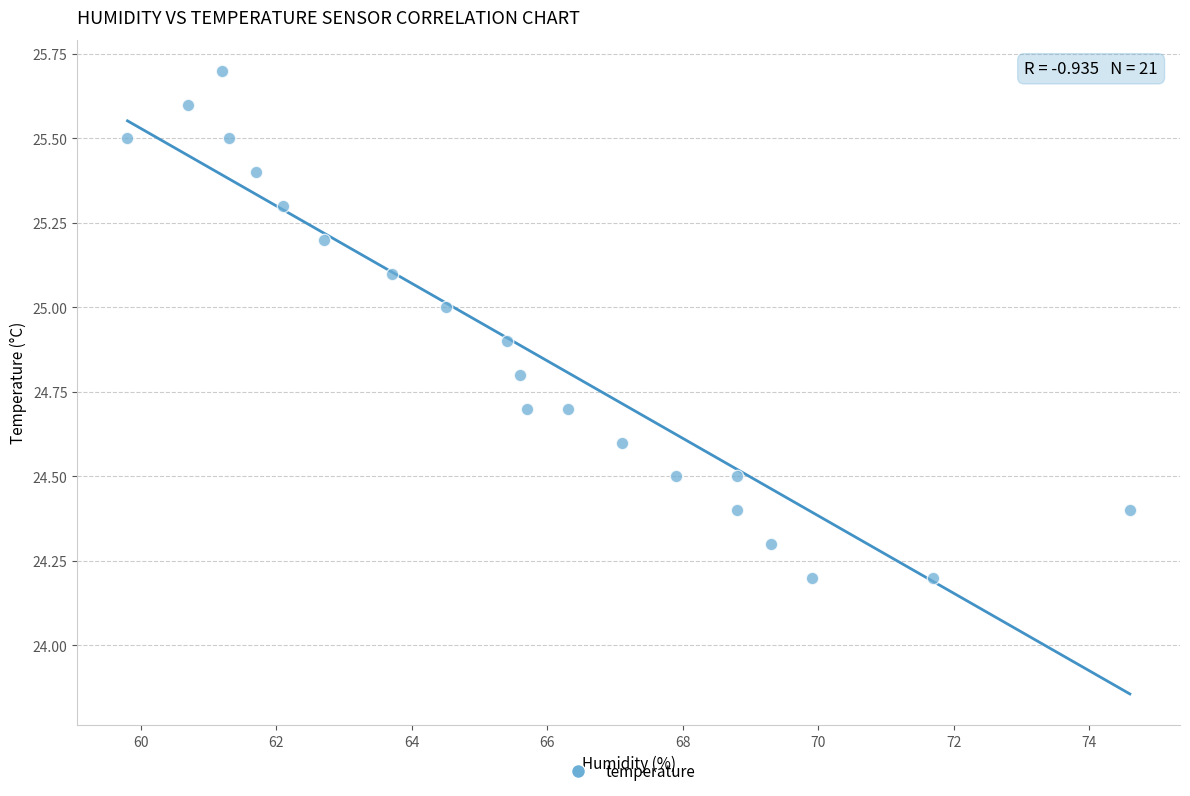

What is the range of Y values (max minus min)?

1.5